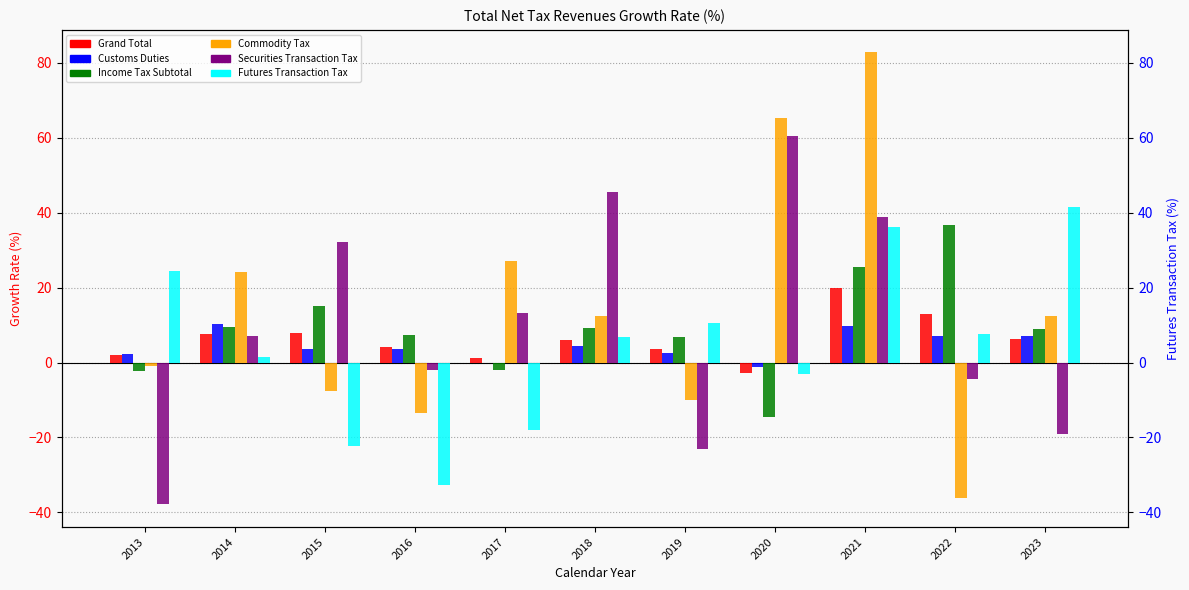

Reading left to right, extract all data points from this chart.

Grand Total: 2013=2.1	2014=7.7	2015=8.0	2016=4.2	2017=1.2	2018=6.0	2019=3.5	2020=-2.9	2021=19.8	2022=13.0	2023=6.4
Customs Duties: 2013=2.2	2014=10.4	2015=3.6	2016=3.6	2017=0.0	2018=4.4	2019=2.5	2020=-1.3	2021=9.8	2022=7.0	2023=7.0
Income Tax Subtotal: 2013=-2.3	2014=9.4	2015=15.2	2016=7.4	2017=-2.0	2018=9.2	2019=6.7	2020=-14.5	2021=25.5	2022=36.6	2023=9.0
Commodity Tax: 2013=-0.8	2014=24.3	2015=-7.5	2016=-13.6	2017=27.0	2018=12.5	2019=-9.9	2020=65.2	2021=82.8	2022=-36.2	2023=12.4
Securities Transaction Tax: 2013=-37.9	2014=7.2	2015=32.2	2016=-2.1	2017=13.1	2018=45.6	2019=-23.0	2020=60.5	2021=38.8	2022=-4.5	2023=-19.2
Futures Transaction Tax: 2013=24.4	2014=1.6	2015=-22.4	2016=-32.6	2017=-18.0	2018=6.8	2019=10.6	2020=-3.0	2021=36.3	2022=7.7	2023=41.5